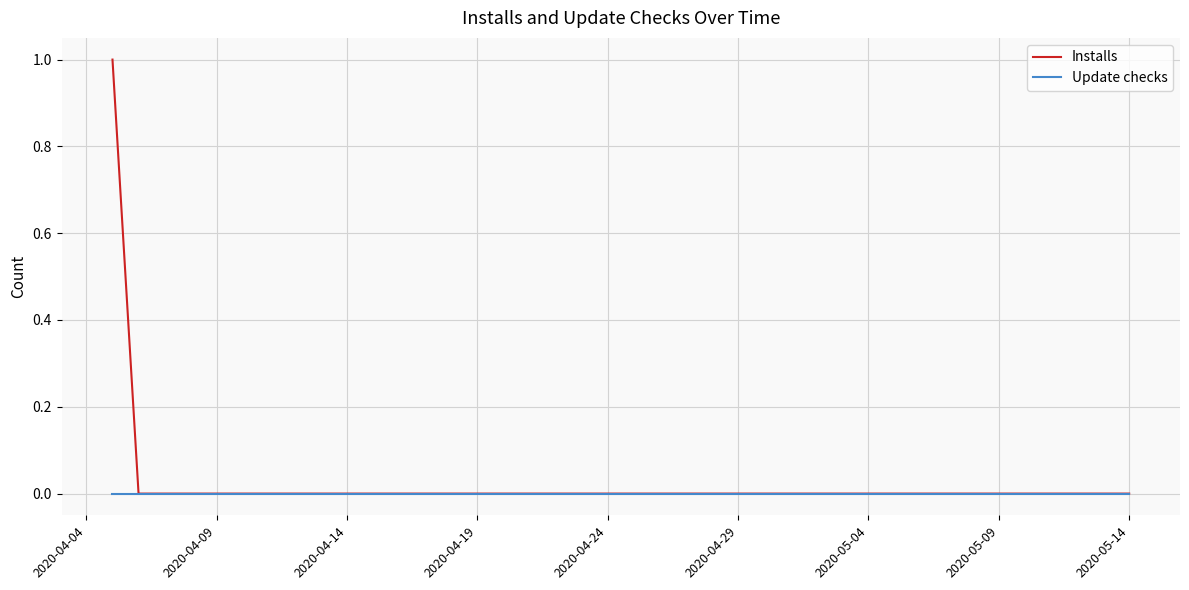

List the series in order of their peak value, lowest first.

Update checks, Installs